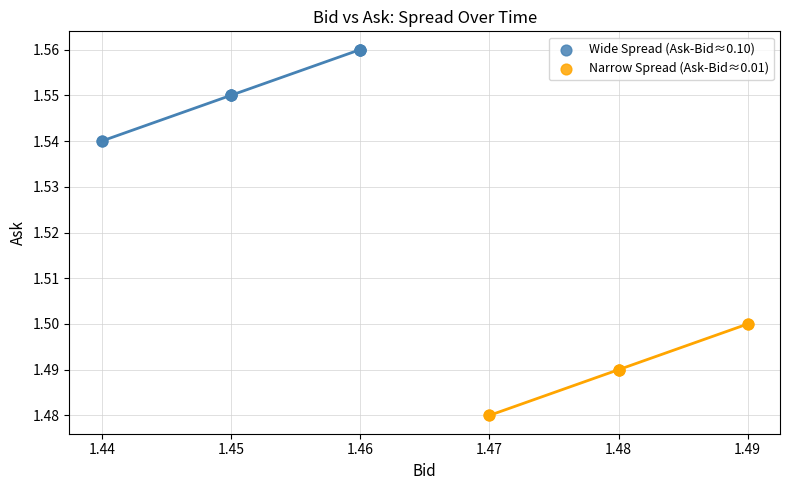

Which series contains the lowest Y value?

Narrow Spread (Ask-Bid≈0.01)